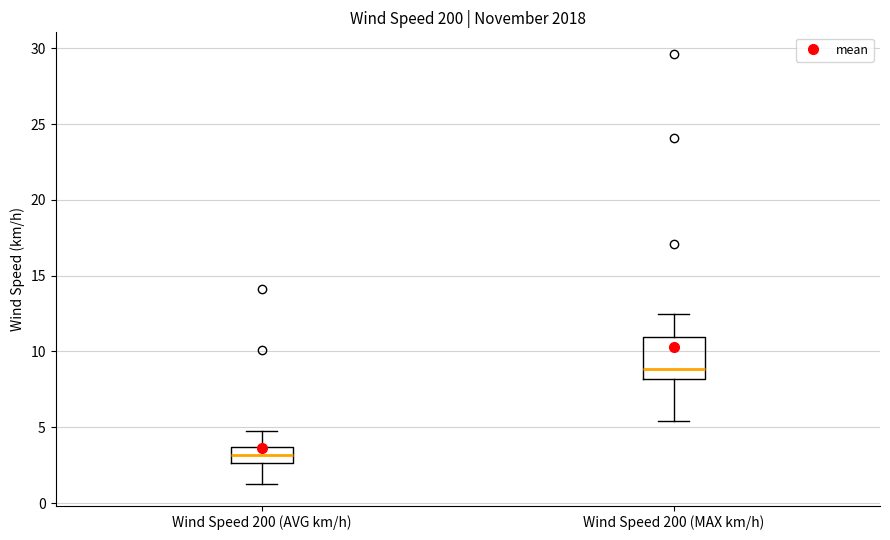

Reading left to right, read every box against the y-axis: the position of its median line, the range the box covers, and the ends of its whiskers. The values are not printed on the chart, so give them approximately, as read against the axis.

Wind Speed 200 (AVG km/h): median 3.0, box 2.5 to 3.5, whiskers 1.5 to 5.0
Wind Speed 200 (MAX km/h): median 9.0, box 8.0 to 11.0, whiskers 5.5 to 12.5